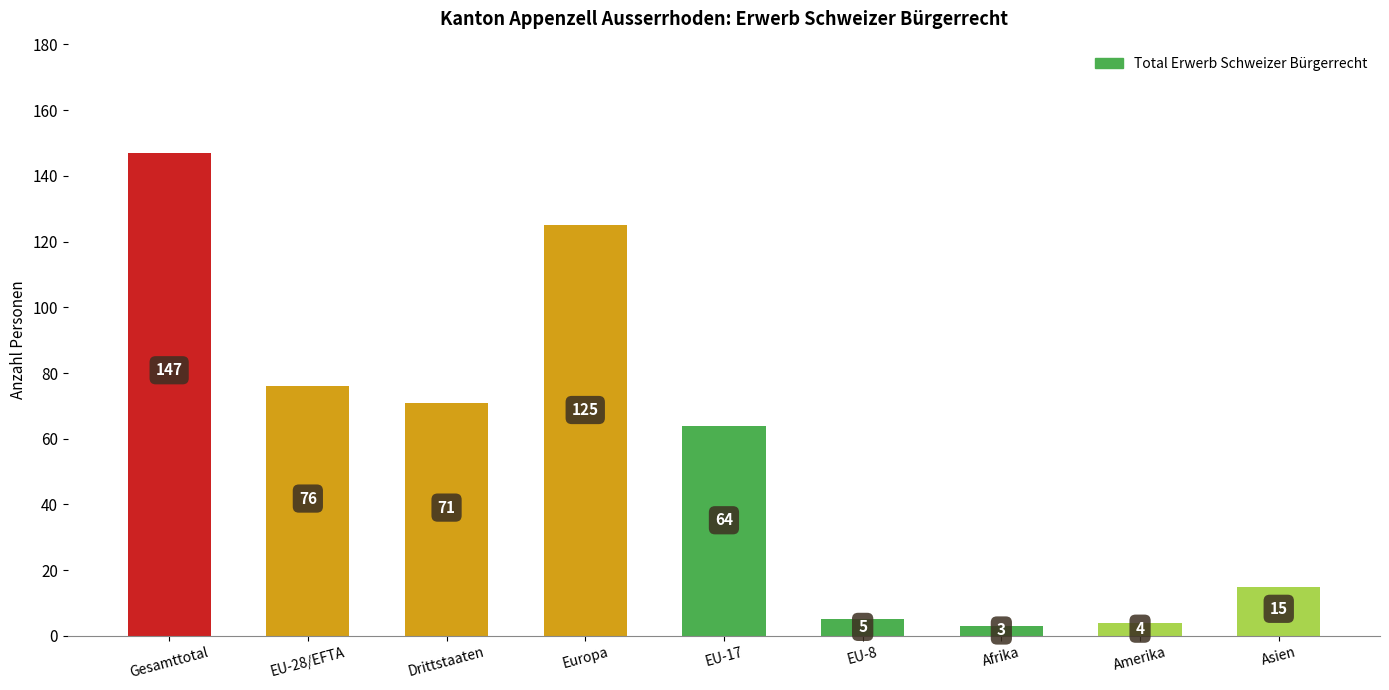

What is the ratio of the value at Gesamttotal to the value at Asien?

9.8